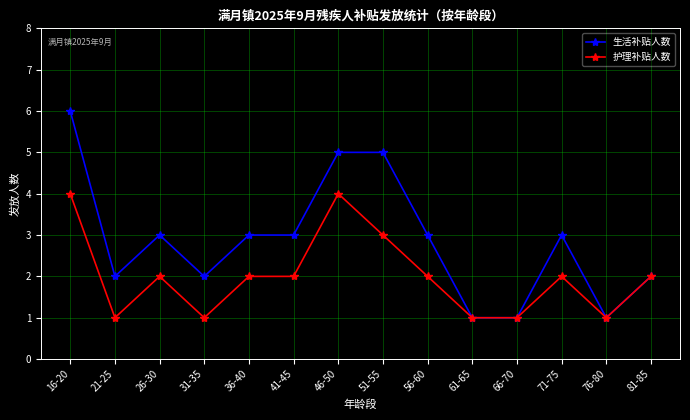

Rank the series by their maximum value, from highest to lowest.

生活补贴人数, 护理补贴人数